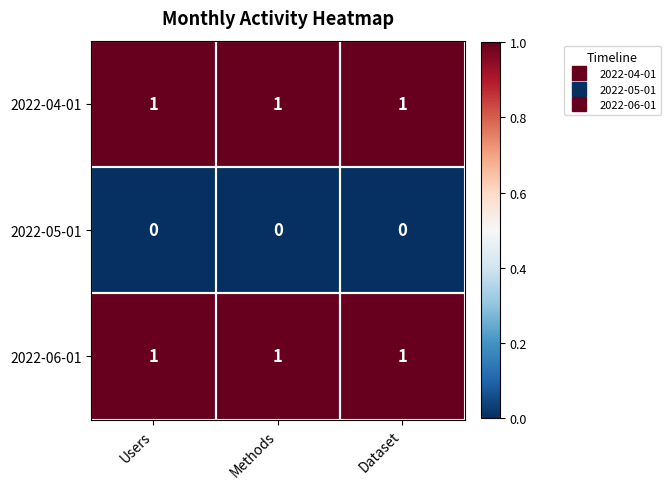

What is the sum of all 2022-06-01 values?

3